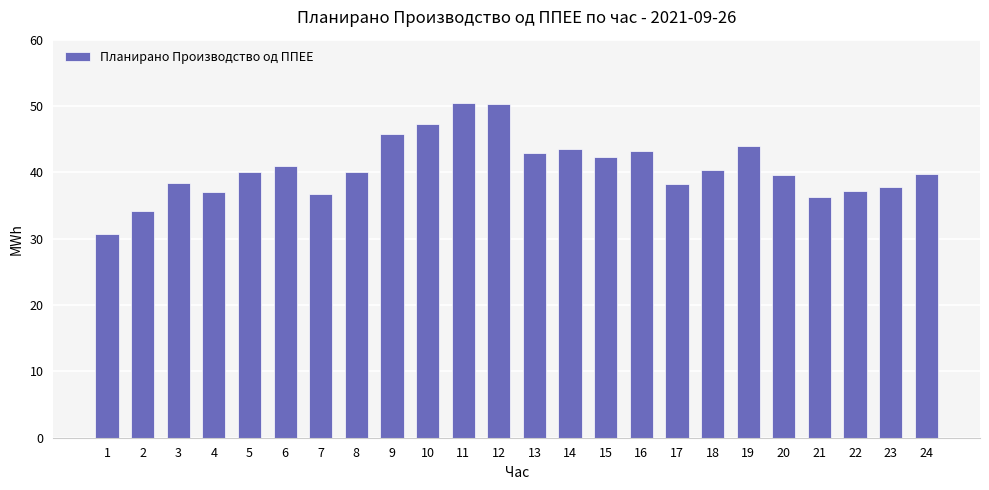

Between 5 and 21, which is larger?

5